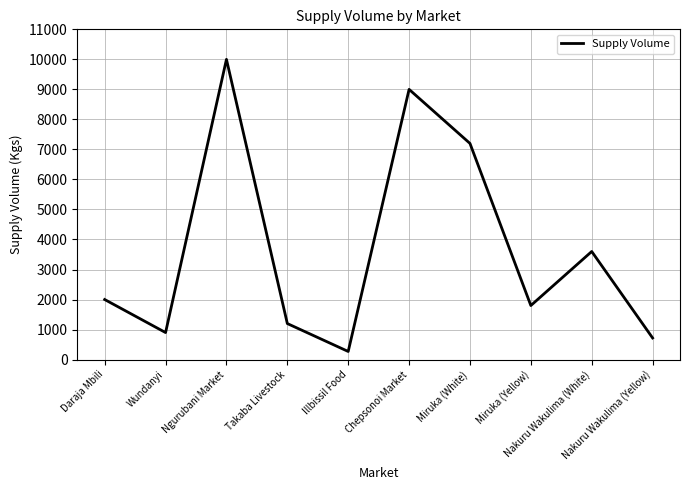

List the labels in order of value, smallest first.

Illbissil Food, Nakuru Wakulima (Yellow), Wundanyi, Takaba Livestock, Miruka (Yellow), Daraja Mbili, Nakuru Wakulima (White), Miruka (White), Chepsonoi Market, Ngurubani Market